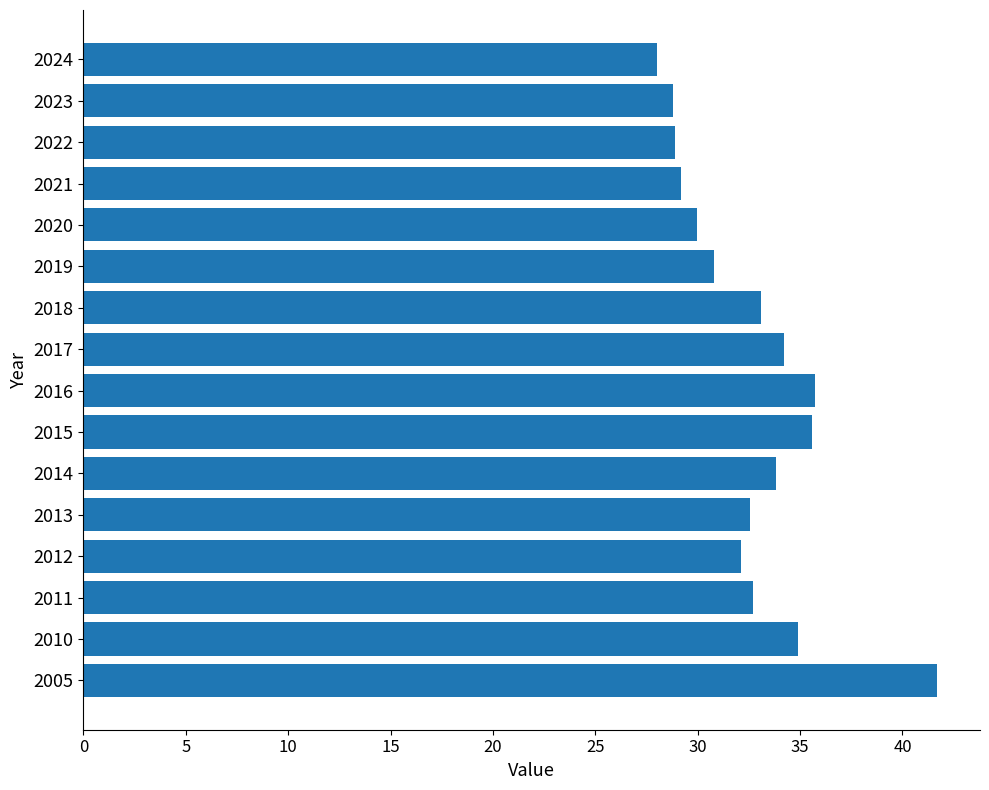

What value does the data have at 2022?

28.9